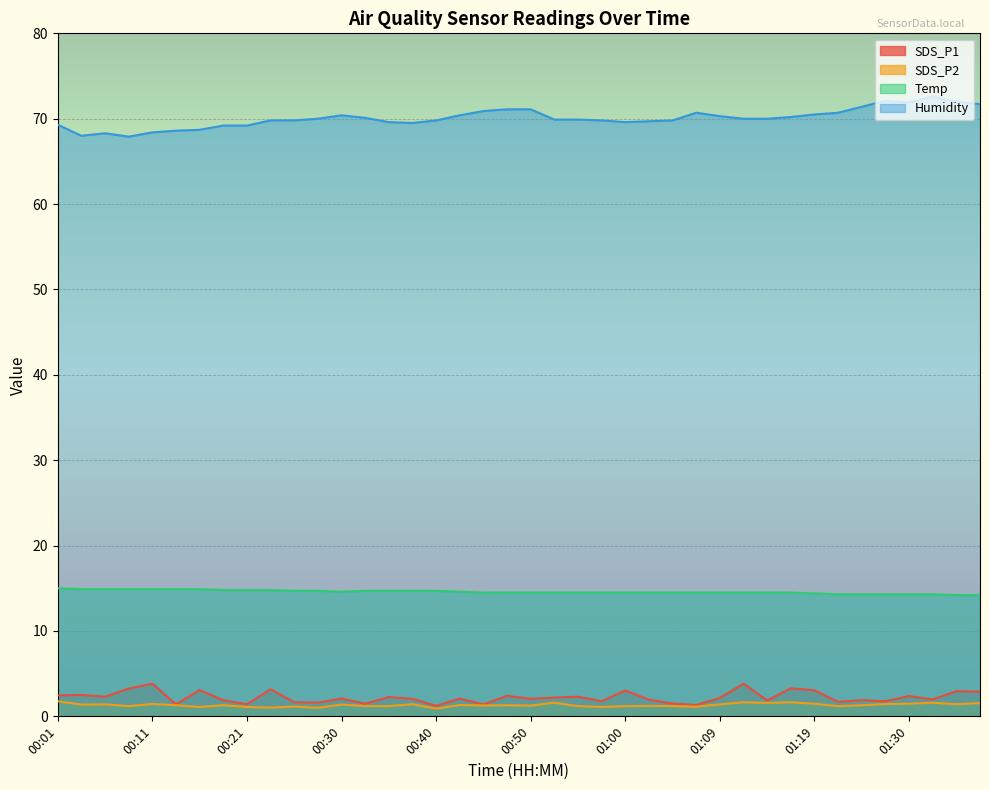

What is the value of the SDS_P2 point at the 2nd from the left?

1.4